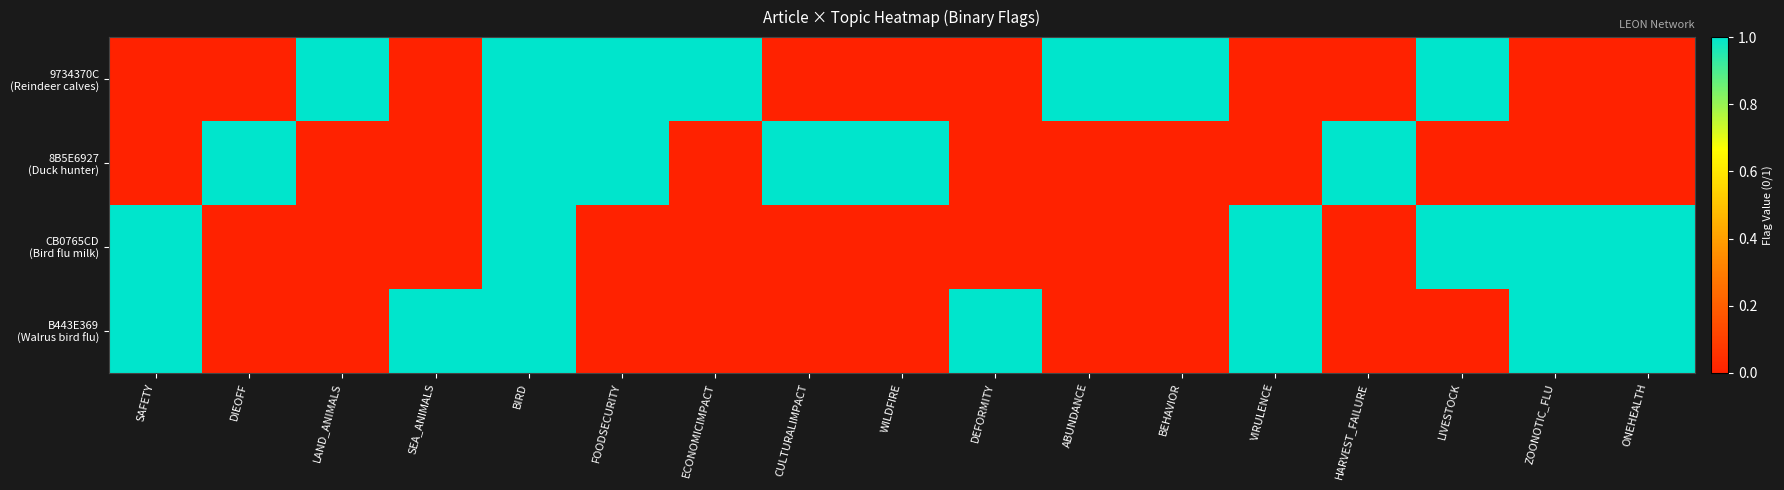

What is the total value across all series at WILDFIRE?

1